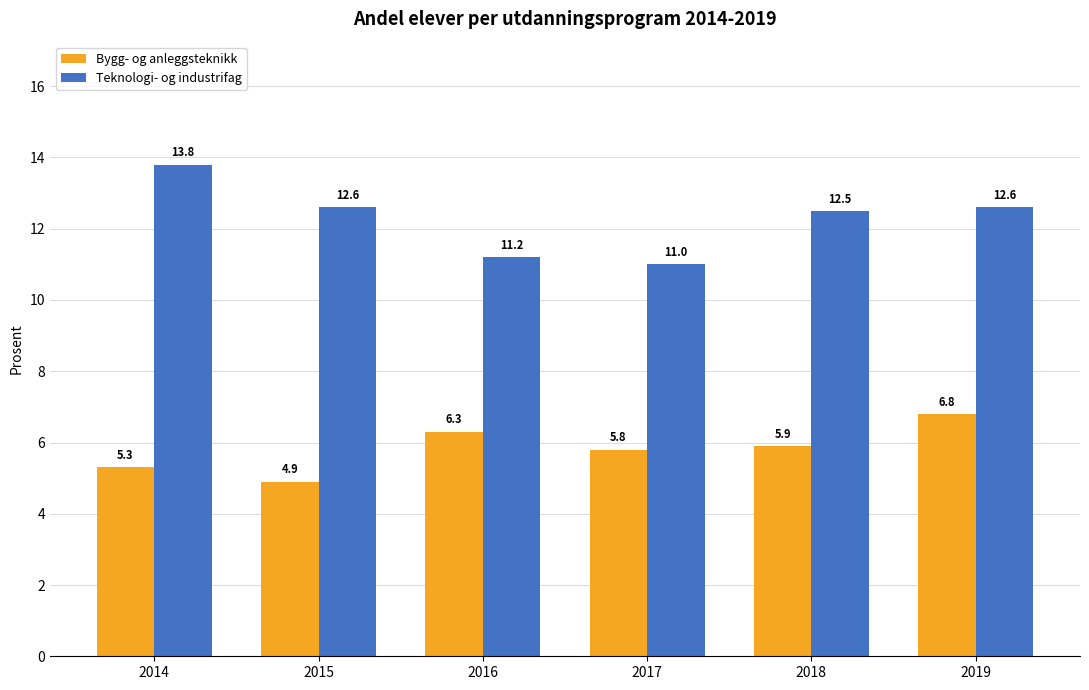

How many data points in Teknologi- og industrifag are less than 12?

2